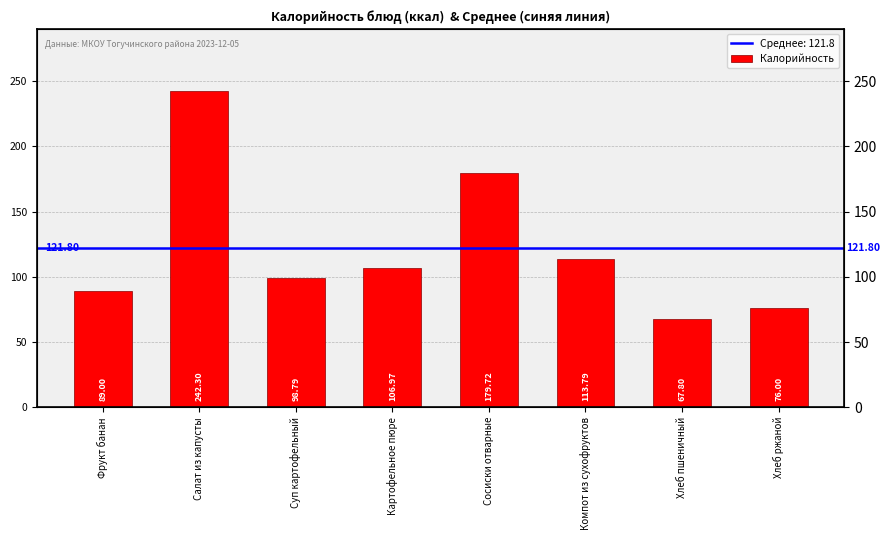

Rank the categories by value from highest to lowest.

Салат из капусты, Сосиски отварные, Компот из сухофруктов, Картофельное пюре, Суп картофельный, Фрукт банан, Хлеб ржаной, Хлеб пшеничный